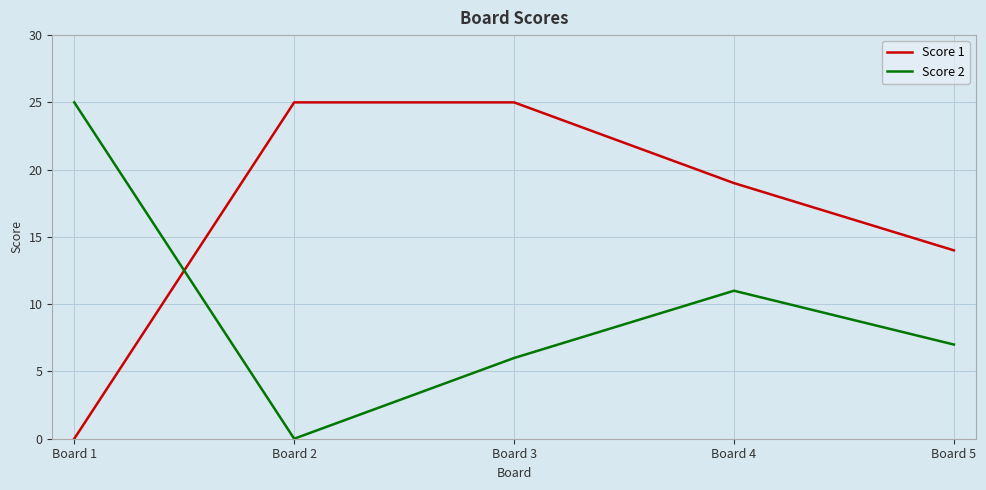

What is the difference between the maximum and minimum values in the Score 2 series?

25